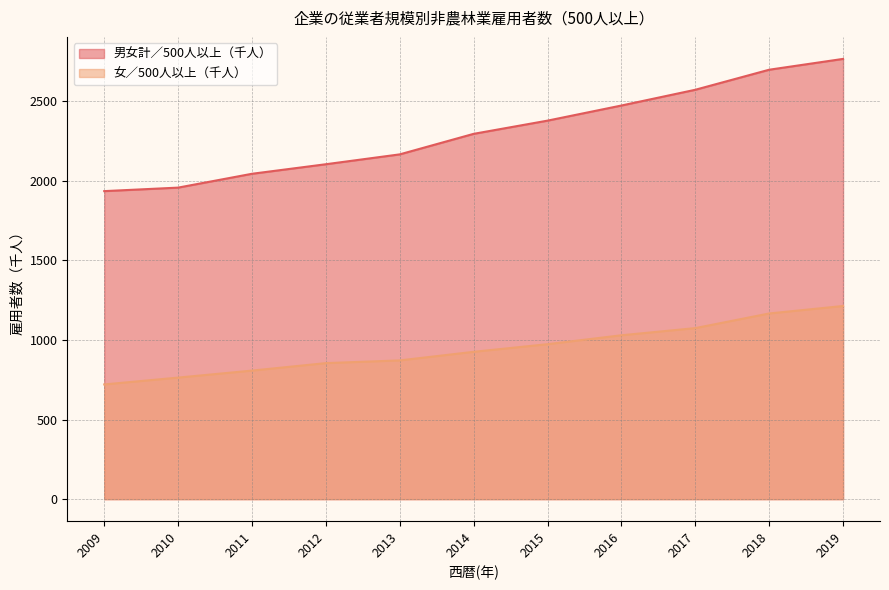

Which series has the largest range (max minus min)?

男女計／500人以上（千人）